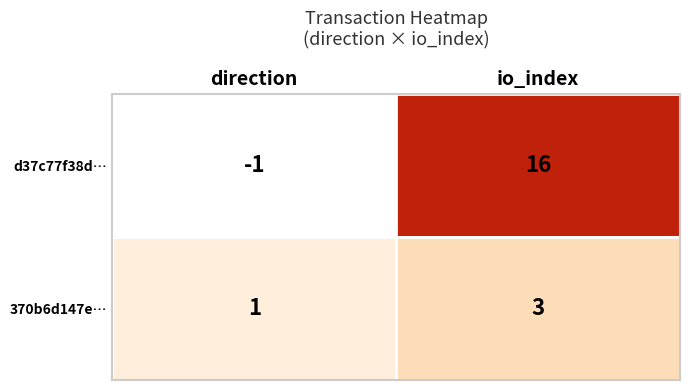

Reading left to right, extract all data points from this chart.

d37c77f38d…: -1	16
370b6d147e…: 1	3